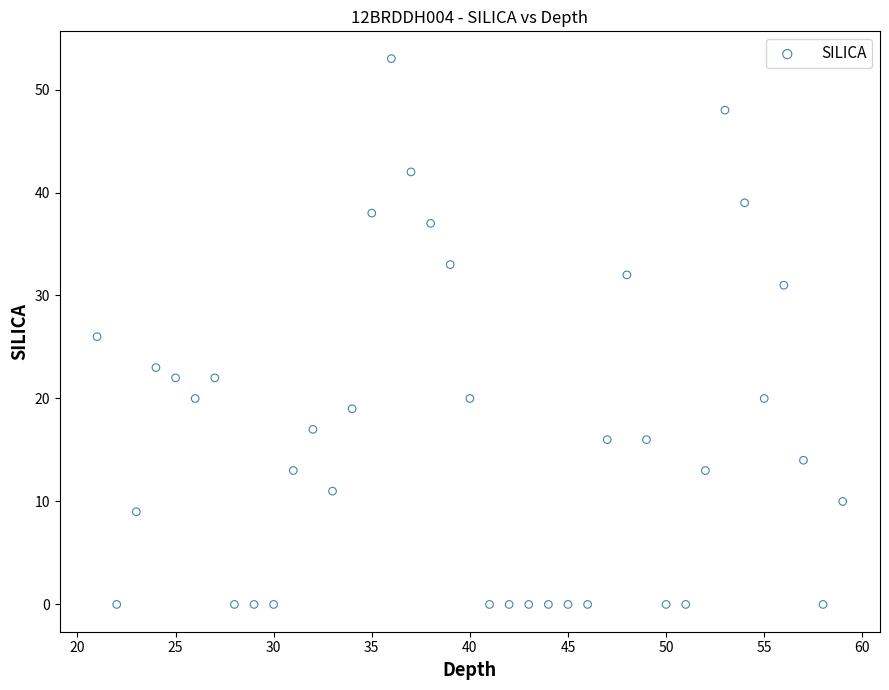

What is the range of X values (max minus min)?

38